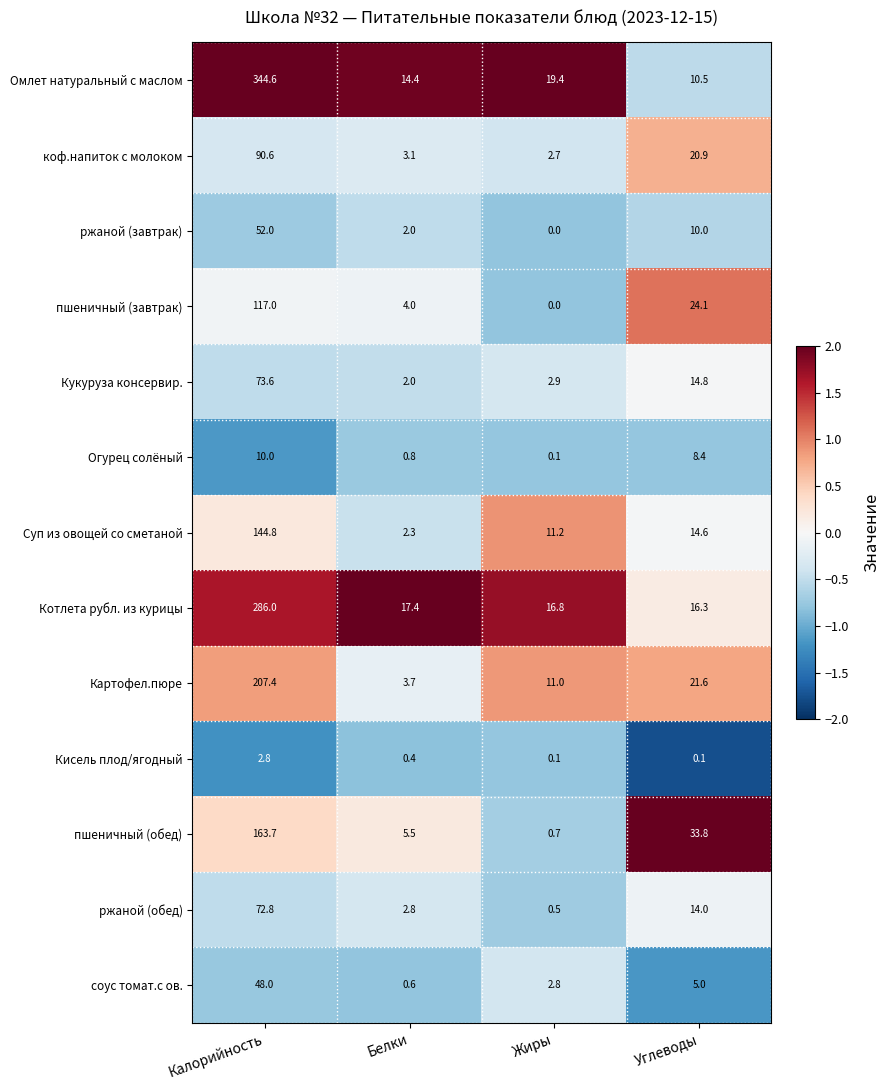

What is the maximum value for Огурец солёный?

10.0